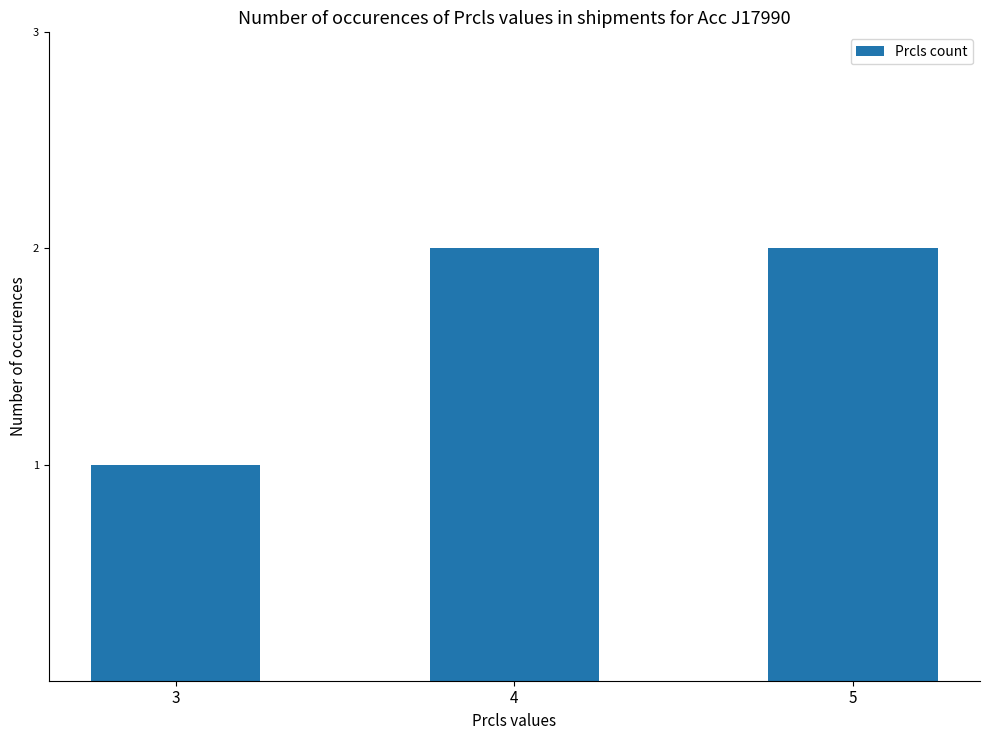

The value at 3 is 1. True or false?

True